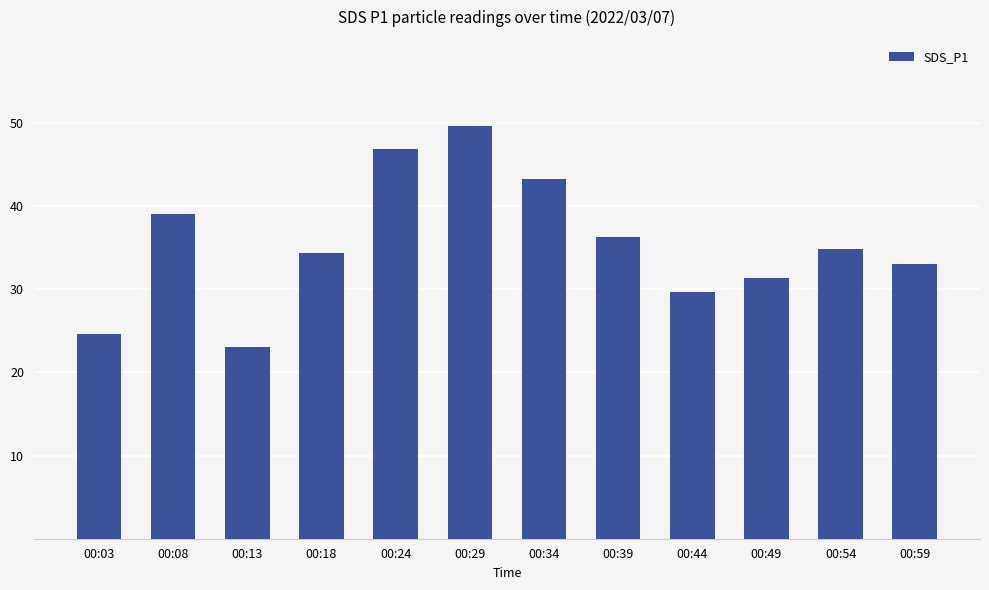

How many categories are shown in the chart?

12